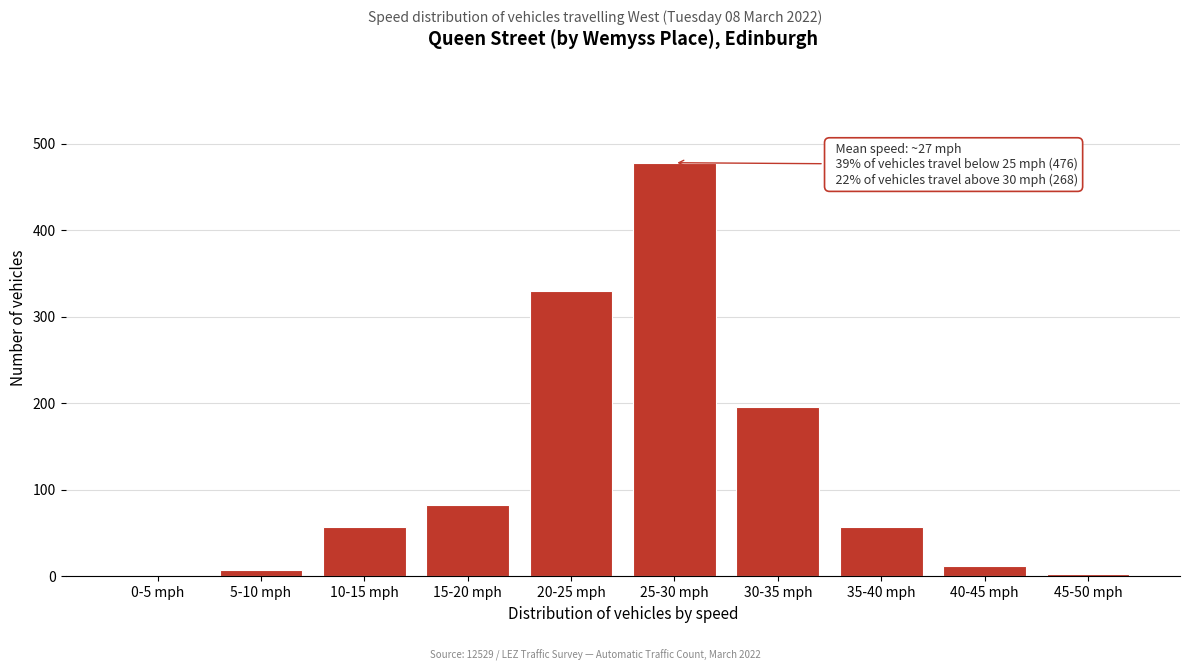

Reading left to right, what are all the values shown in this chart?

0-5 mph=0	5-10 mph=7	10-15 mph=57	15-20 mph=82	20-25 mph=330	25-30 mph=478	30-35 mph=196	35-40 mph=57	40-45 mph=12	45-50 mph=3